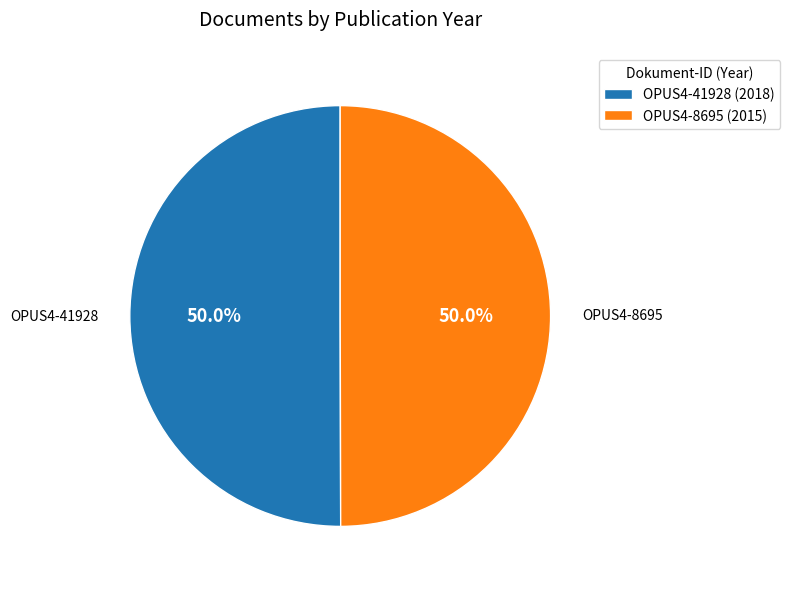

What percentage is NOT represented by OPUS4-8695 (2015)?

50.0%